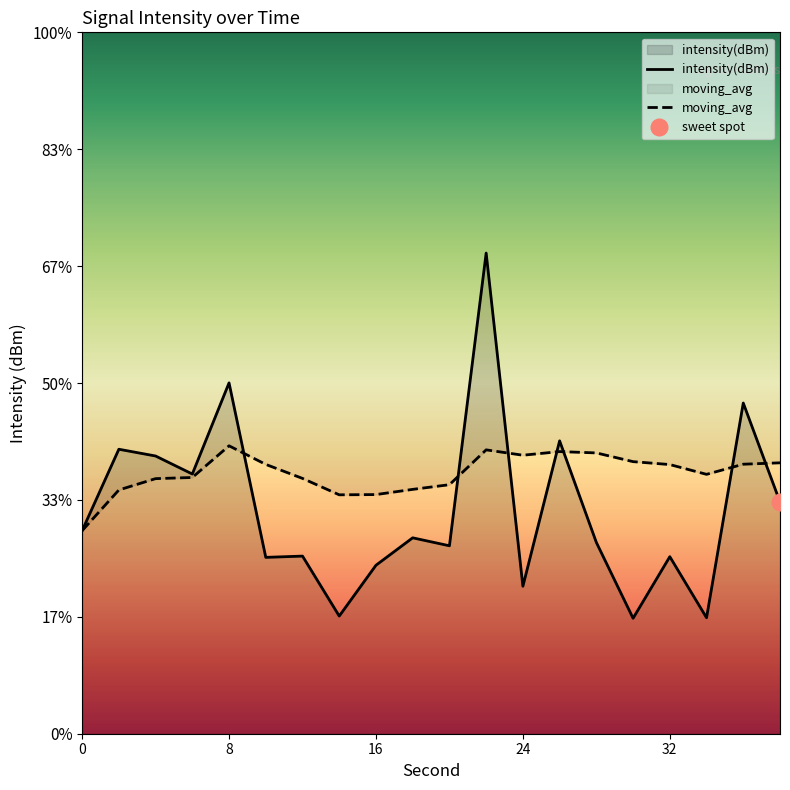

The value of intensity(dBm) at 8 is -131.5. True or false?

True